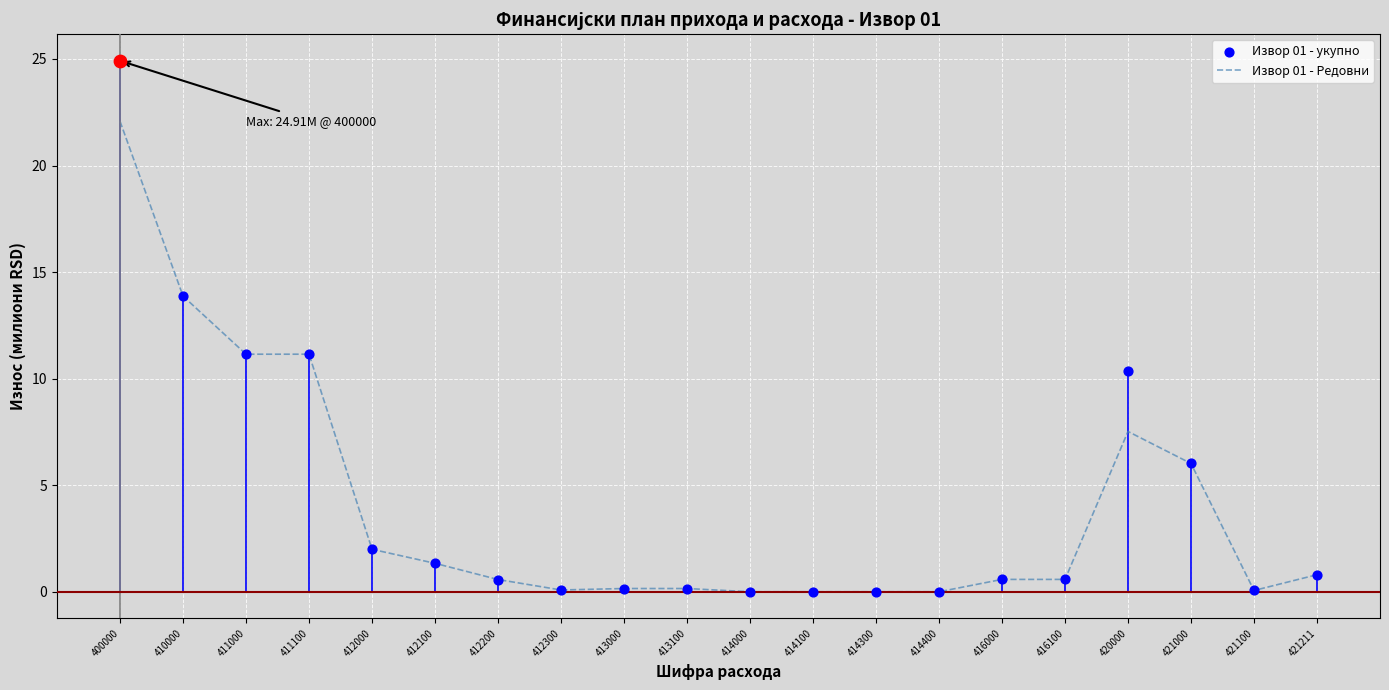

Which series reaches the maximum Y coordinate?

Извор 01 - укупно